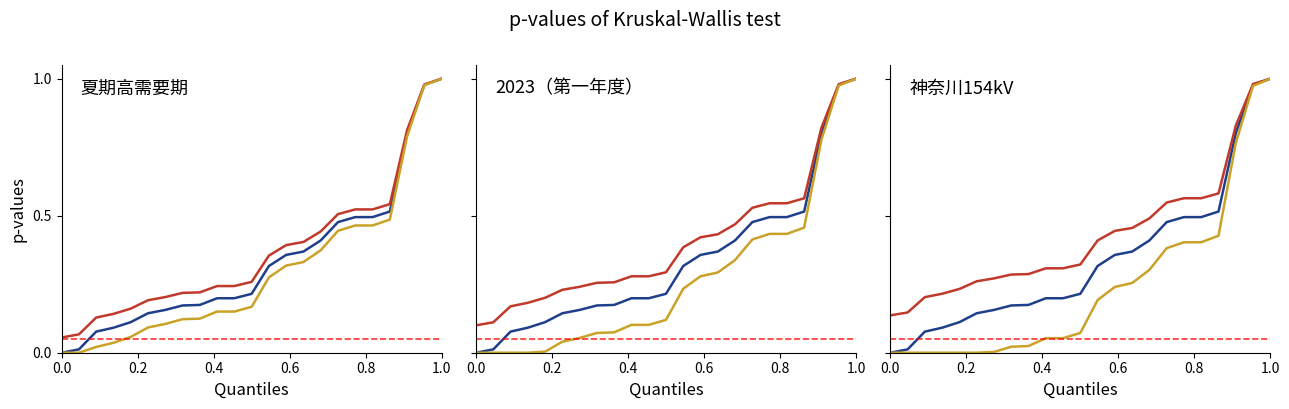

Does the chart have visible grid lines?

No